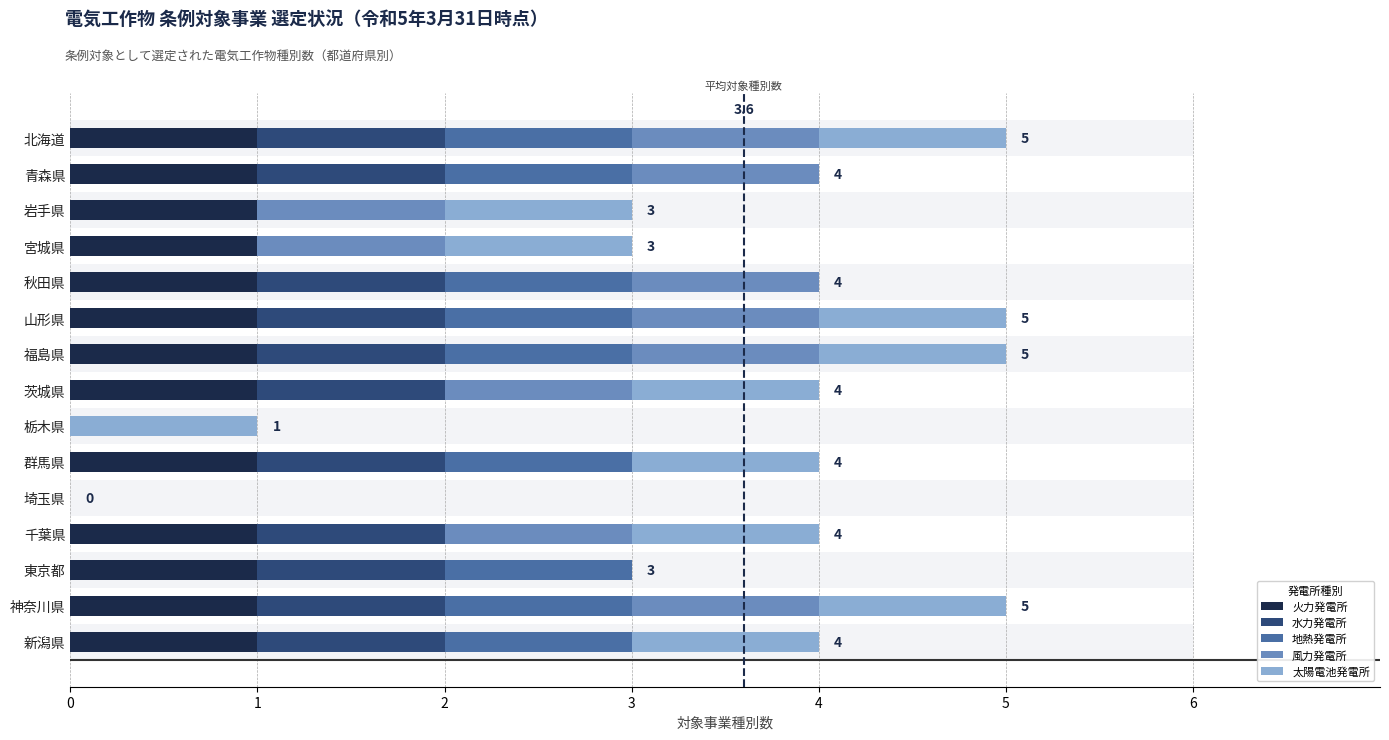

Does the chart contain any negative values?

No